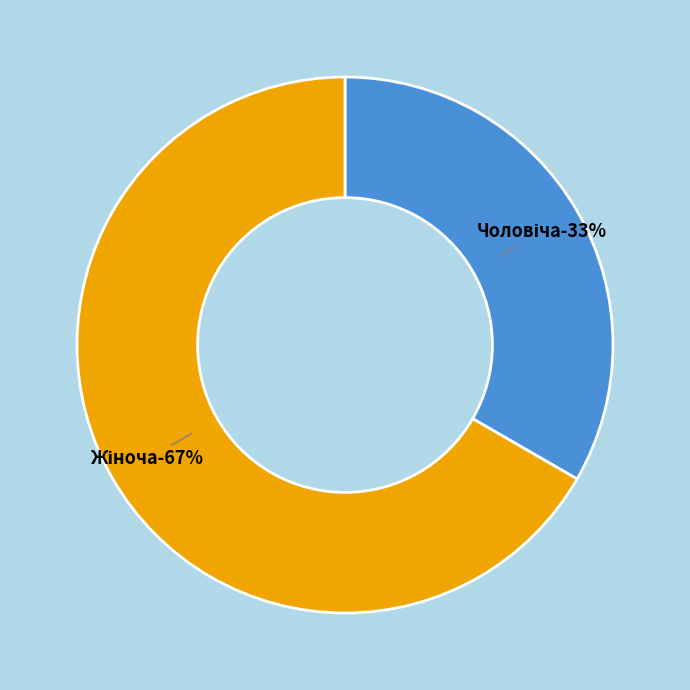

To the nearest percent, what is the average slice percentage?

50%